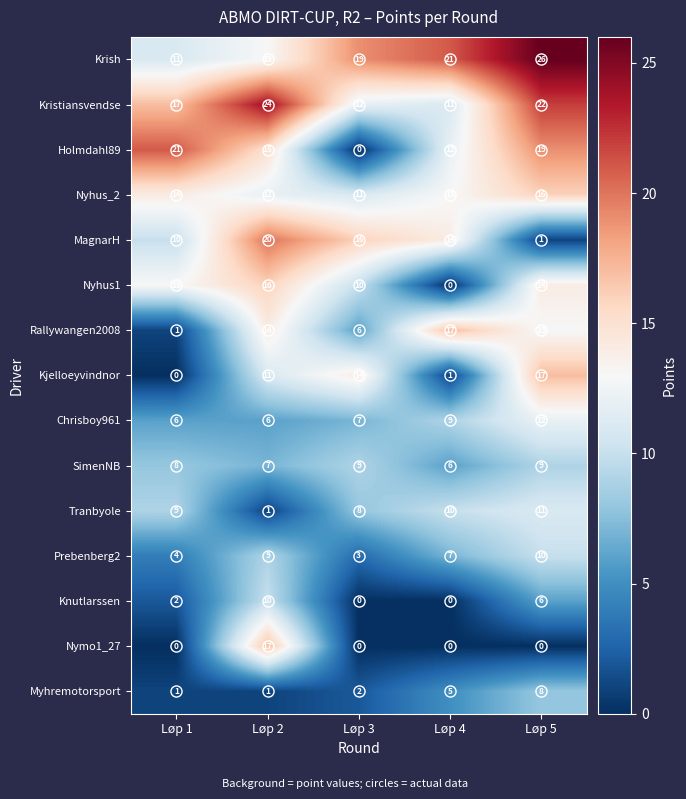

What is the approximate value of Kristiansvendse at Løp 1, to the nearest 5?

15